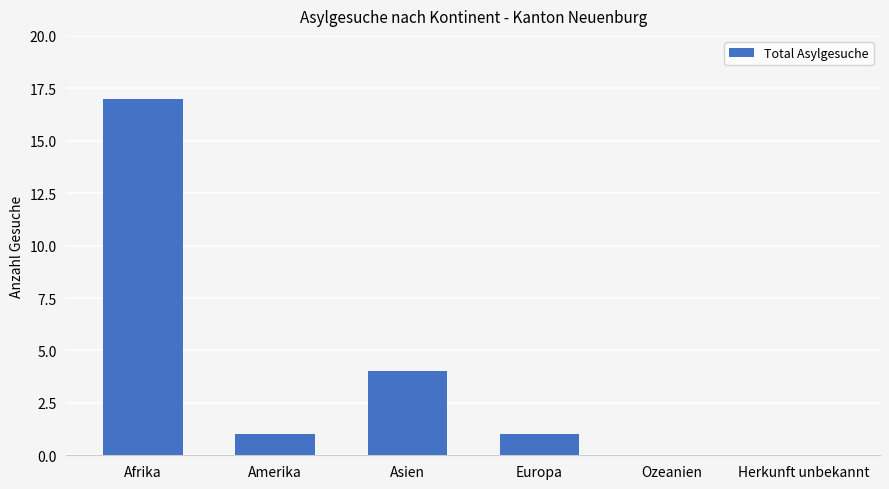

Count the number of data series in this chart.

1